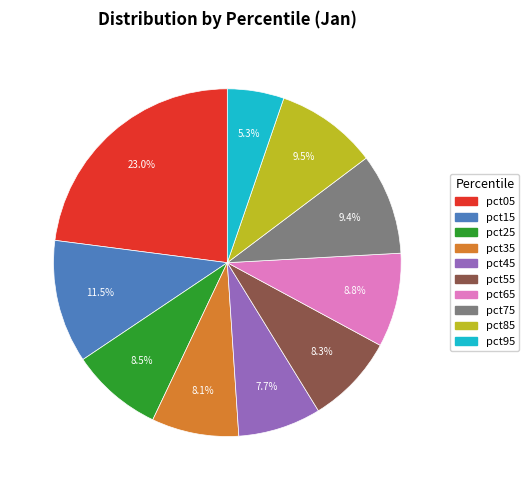

Is pct15 the majority of the pie?

No